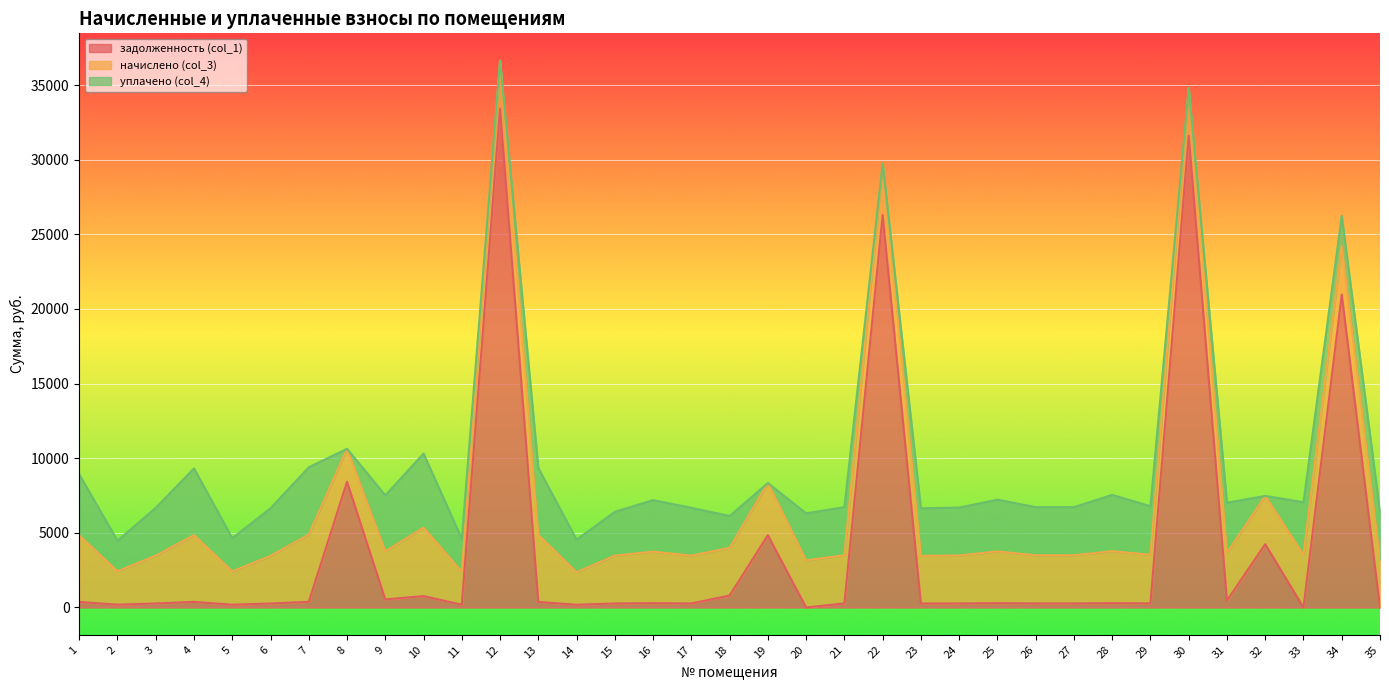

What is the value of the уплачено (col_4) point at the 10th from the left?

4963.4